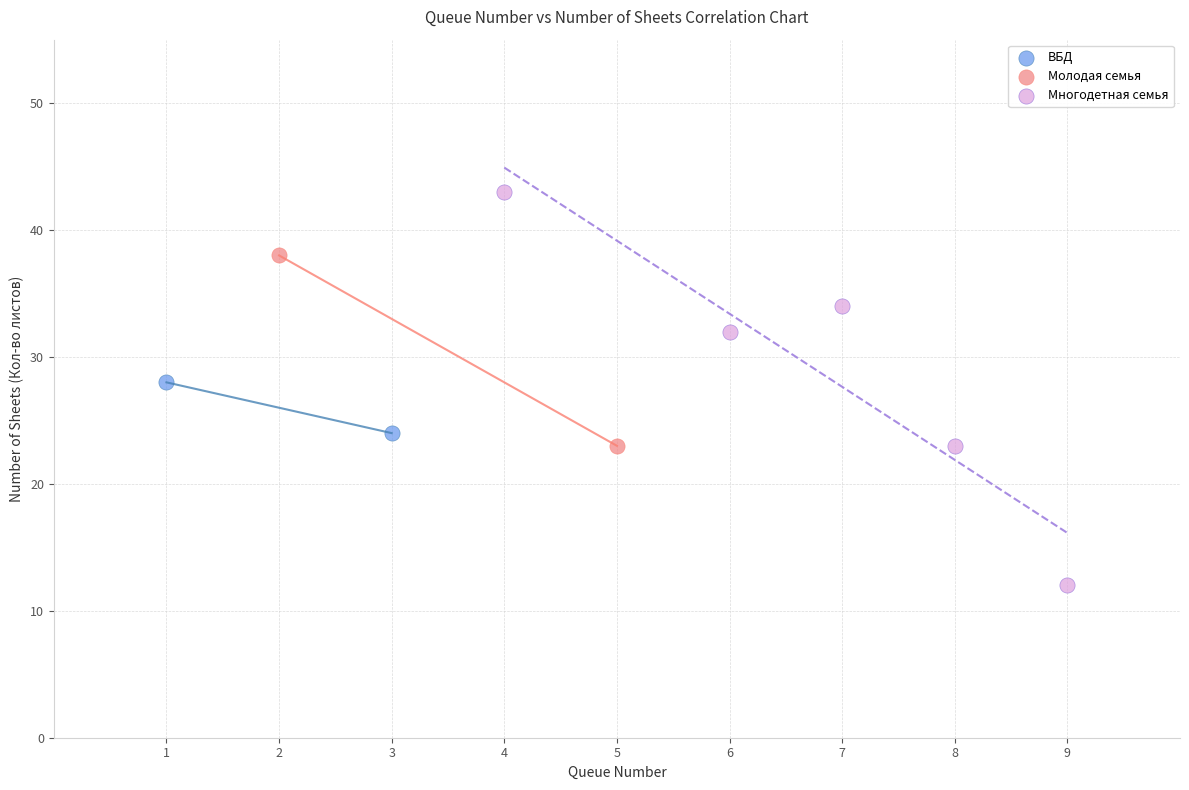

Which series reaches the maximum Y coordinate?

Многодетная семья